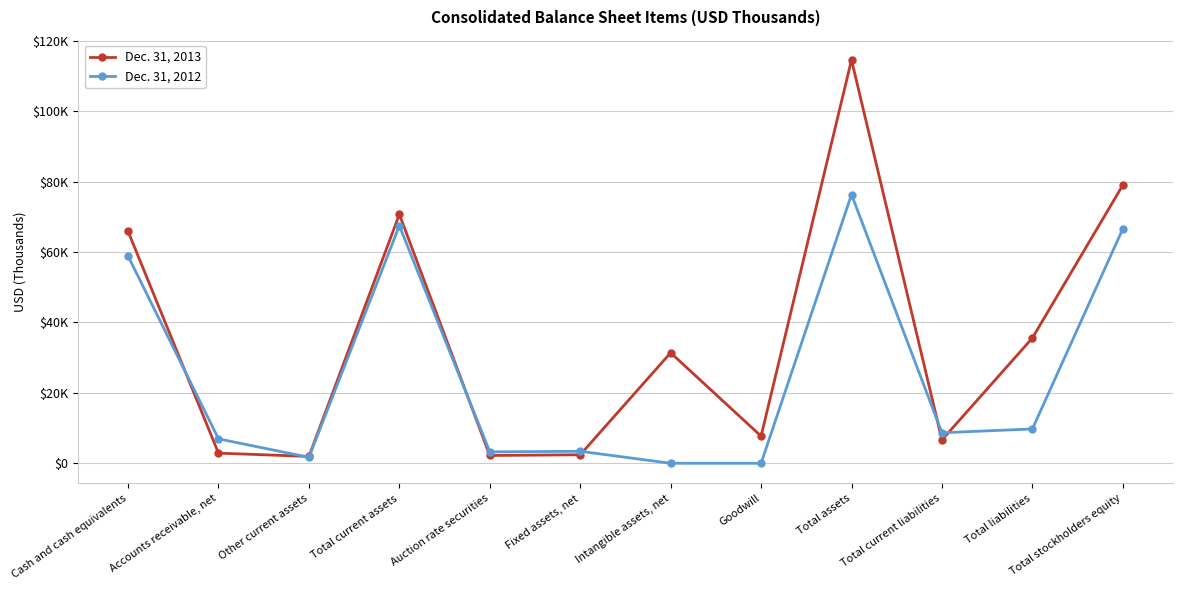

What are all the series names shown in the legend?

Dec. 31, 2013, Dec. 31, 2012